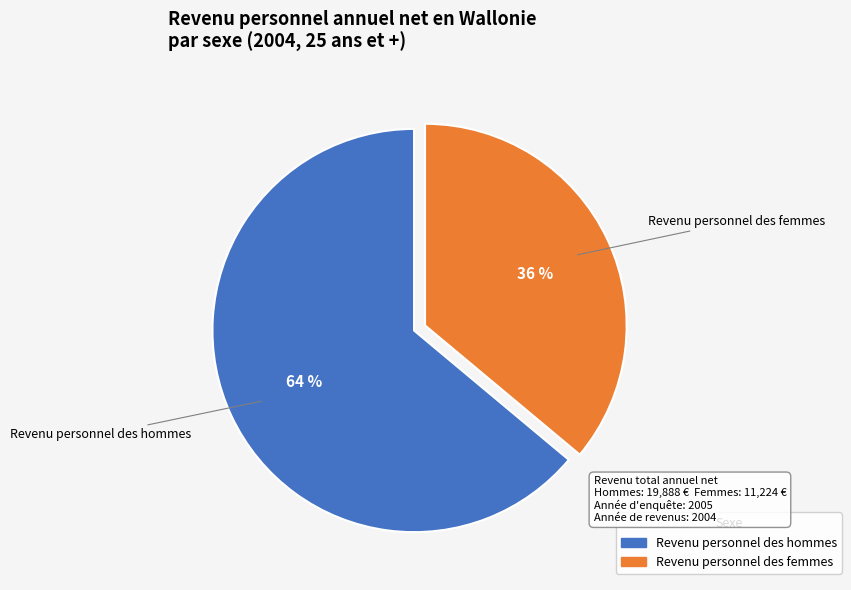

Combined, do Revenu personnel des hommes and Revenu personnel des femmes account for over 50%?

Yes